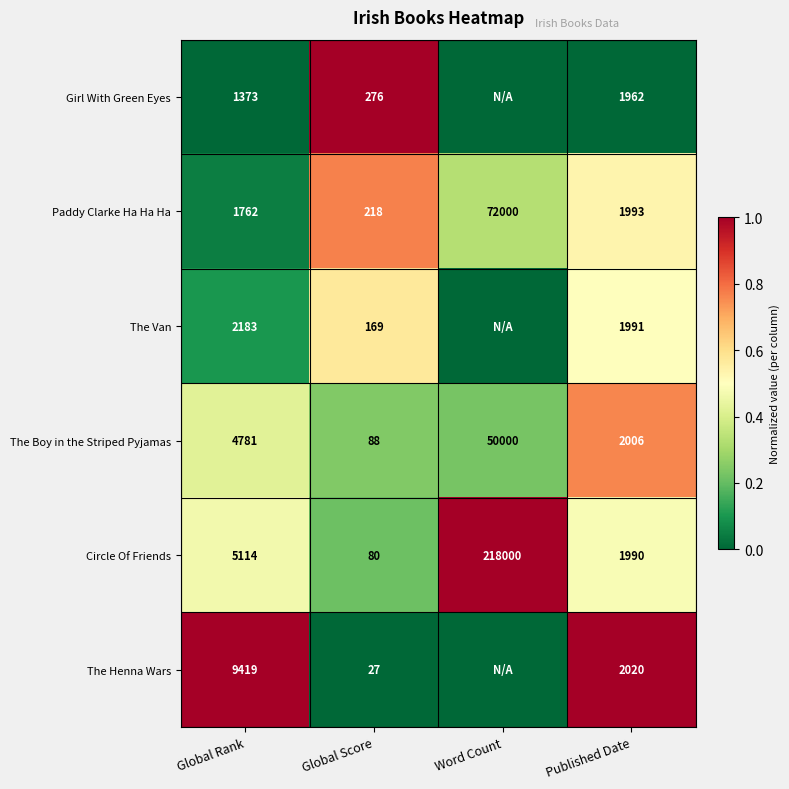

At which label does Circle Of Friends reach its peak?

Word Count